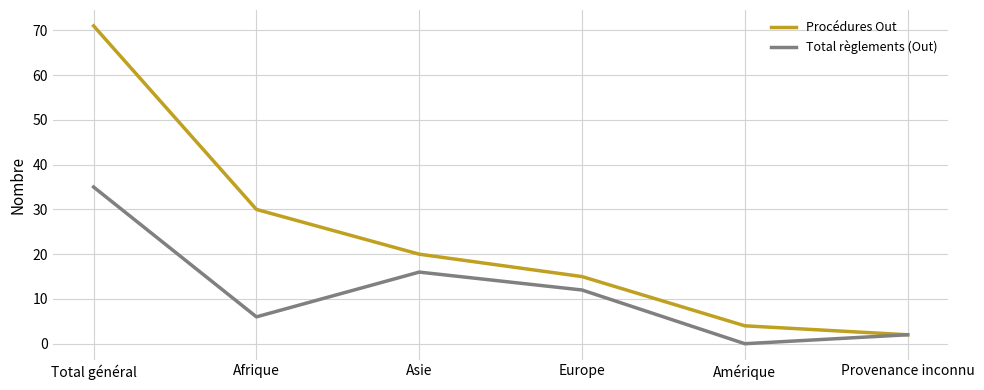

How many series are shown in this chart?

2